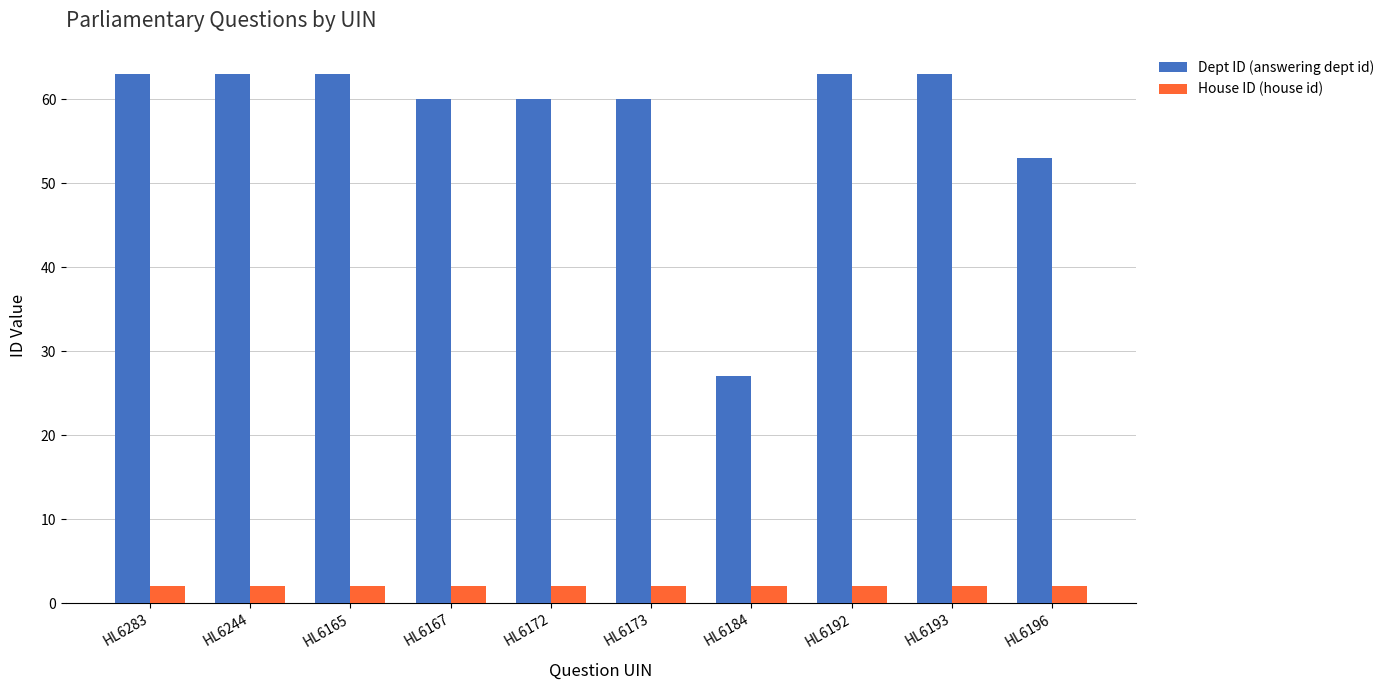

Reading left to right, transcribe all the data shown in this chart.

Dept ID (answering dept id): 63	63	63	60	60	60	27	63	63	53
House ID (house id): 2	2	2	2	2	2	2	2	2	2